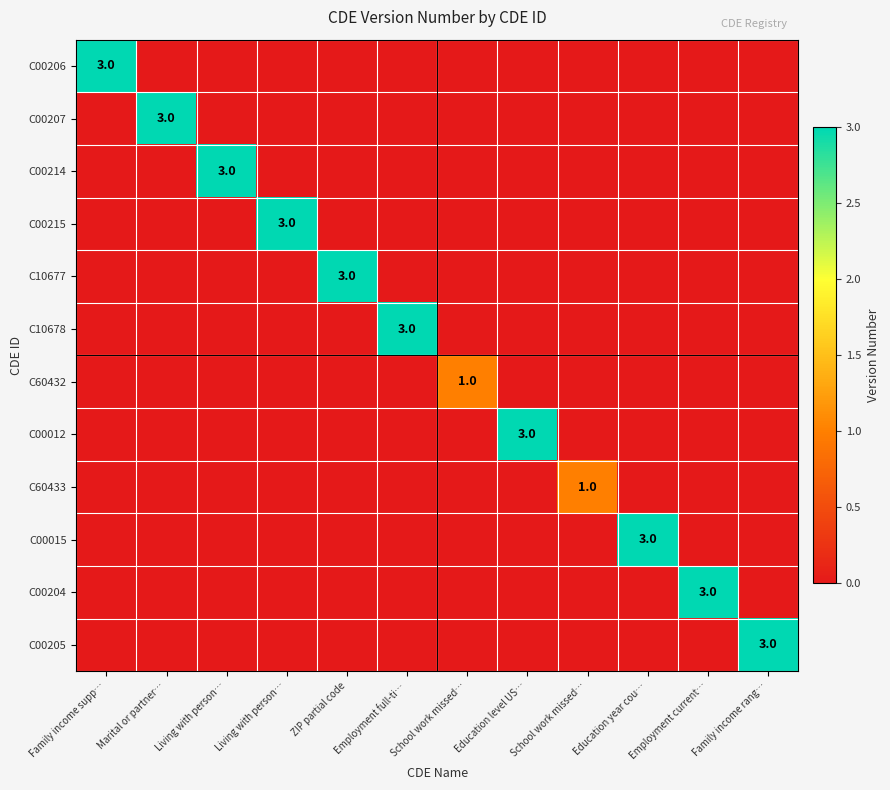

The value of C10677 at Employment current… is -1. True or false?

False